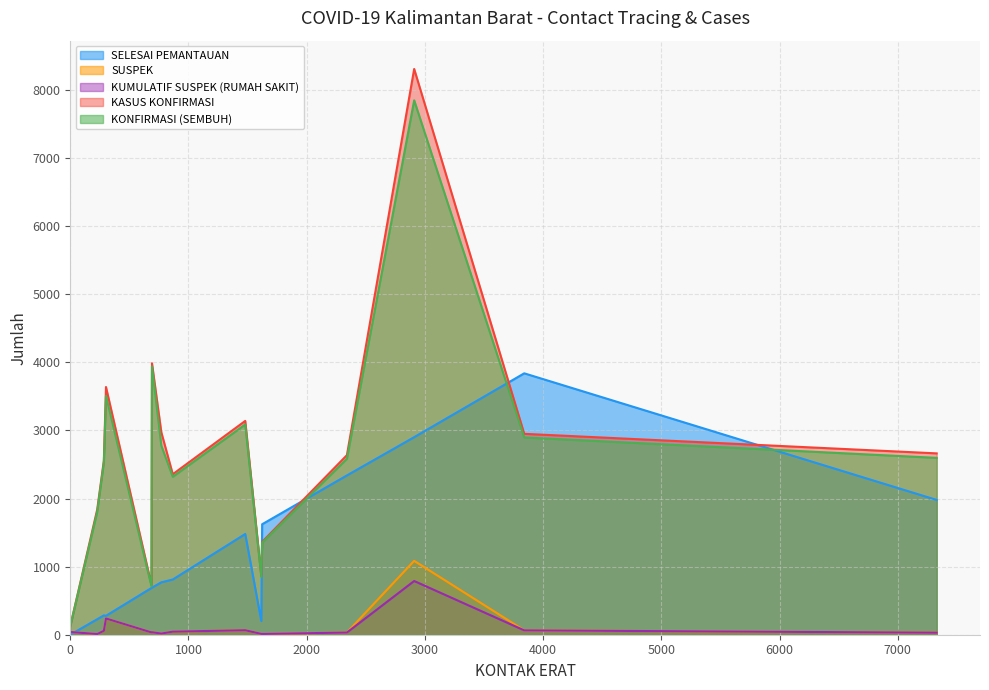

Which series has the widest spread of values?

KASUS KONFIRMASI